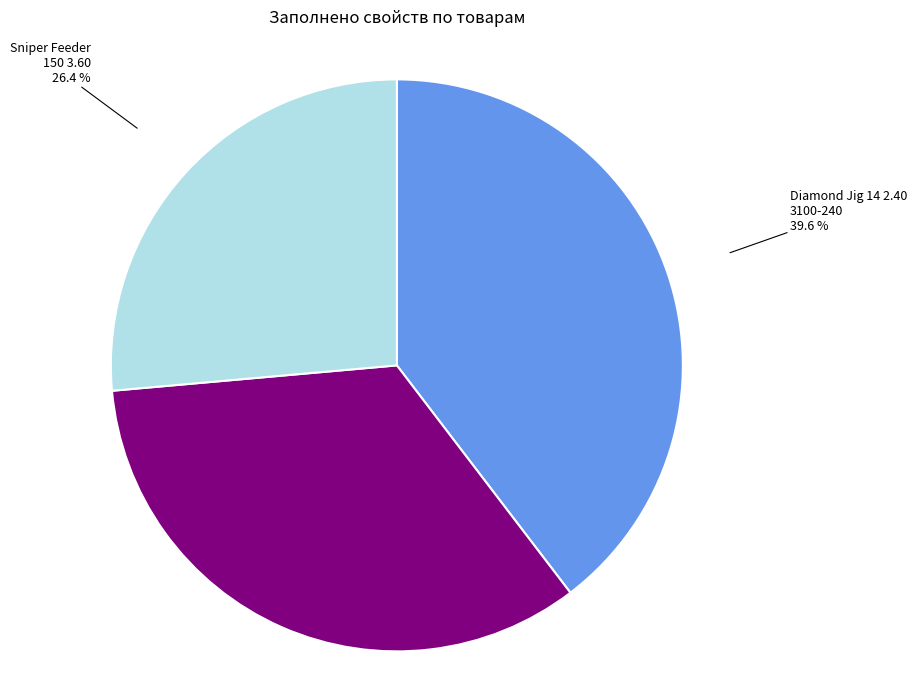

Does any single category account for the majority?

No